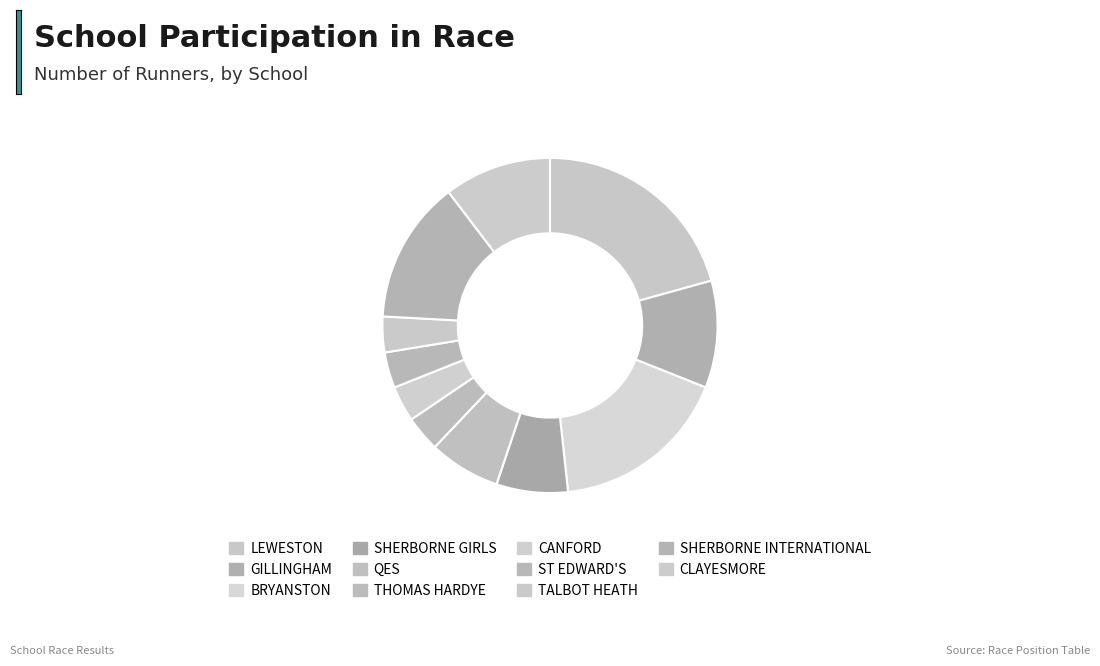

Which category has the smallest portion of the pie?

THOMAS HARDYE